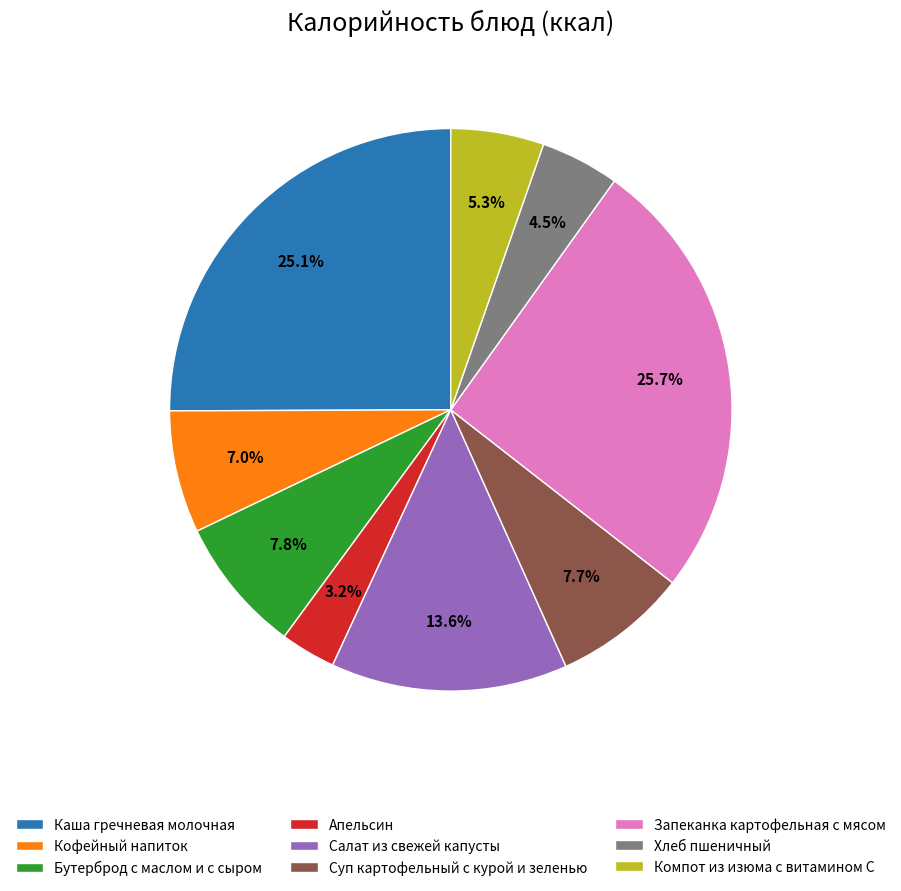

Is it true that Компот из изюма с витамином С is 5% of the pie?

True